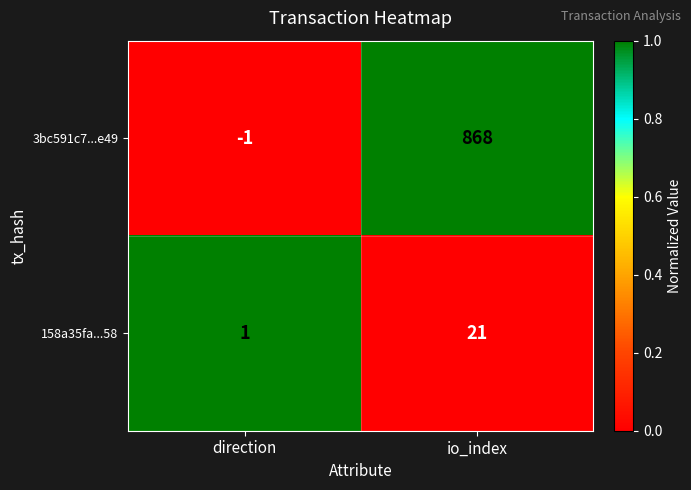

True or false: 3bc591c7...e49 has a value of -1 at direction.

True